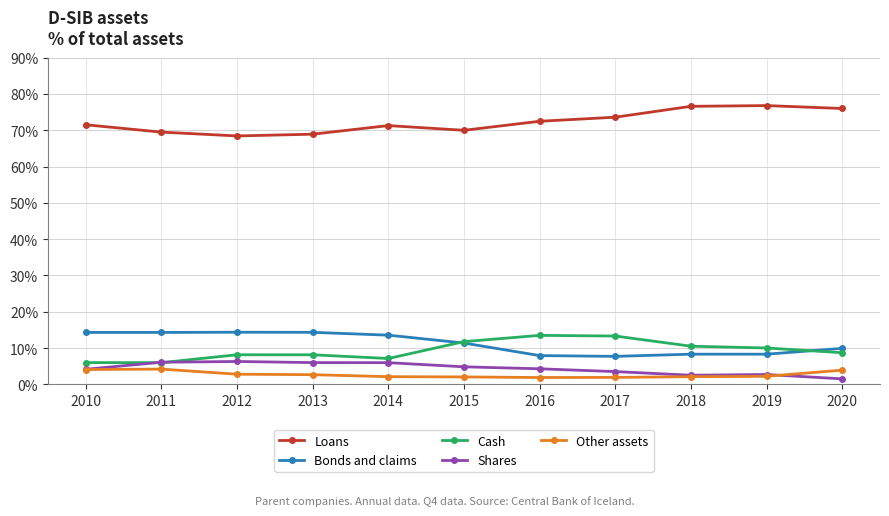

What is the total value across all series at 2016?

100.0